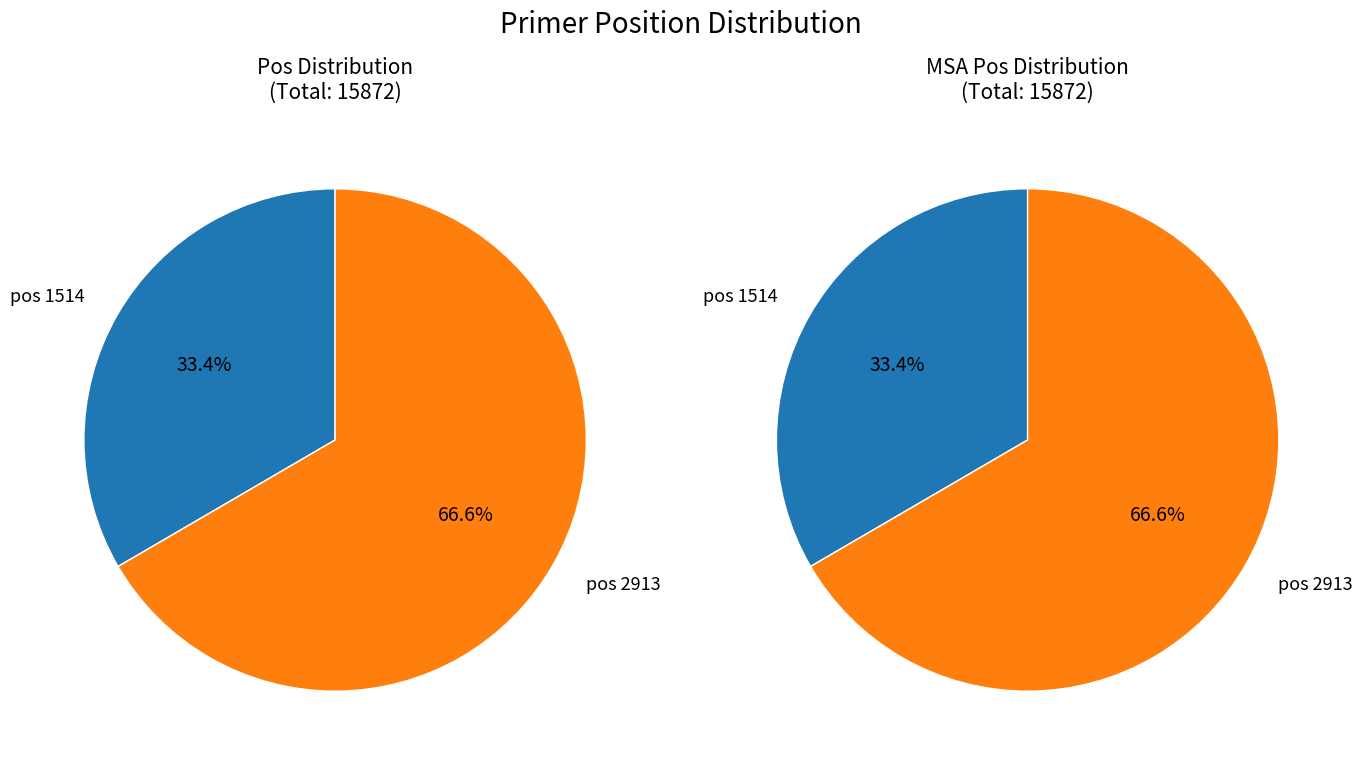

What is the change in value from 1514 to 2913?

+5270